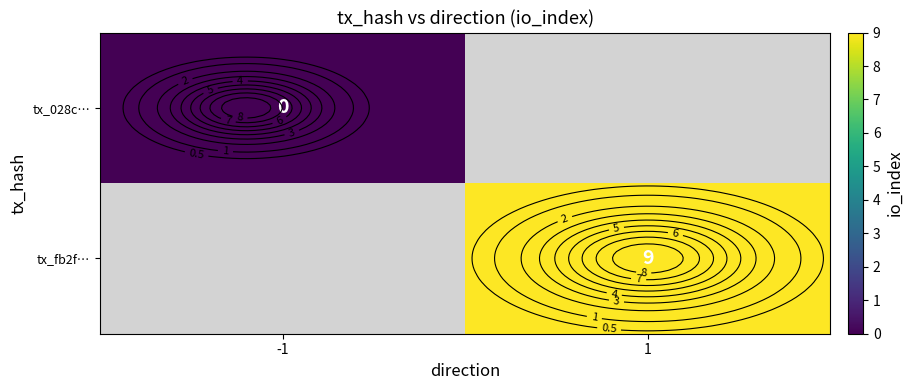

Which has a higher value, -1 or 1?

1